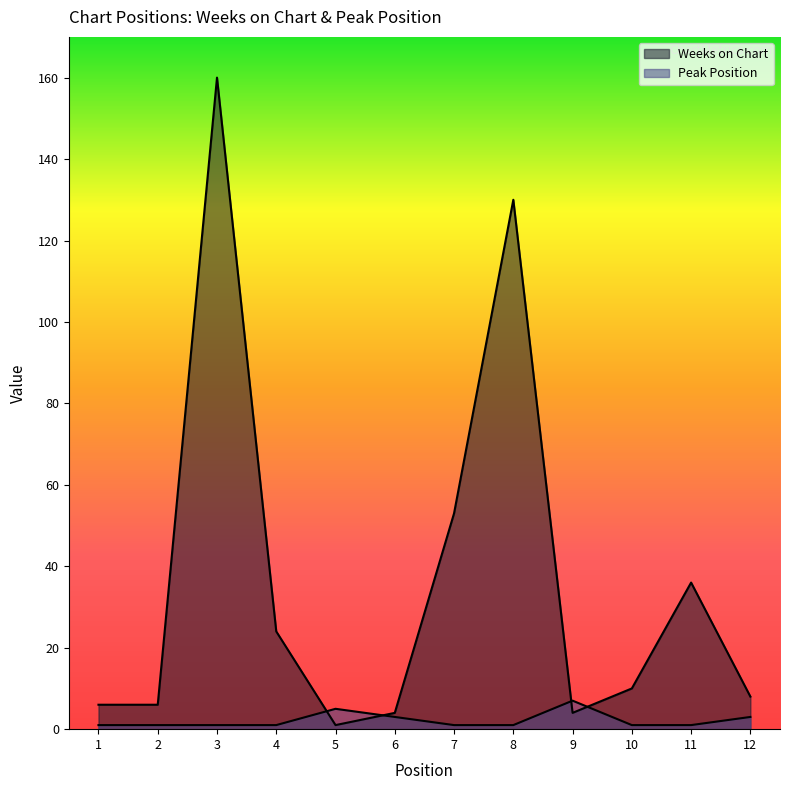

What is the sum of all Peak Position values?

26